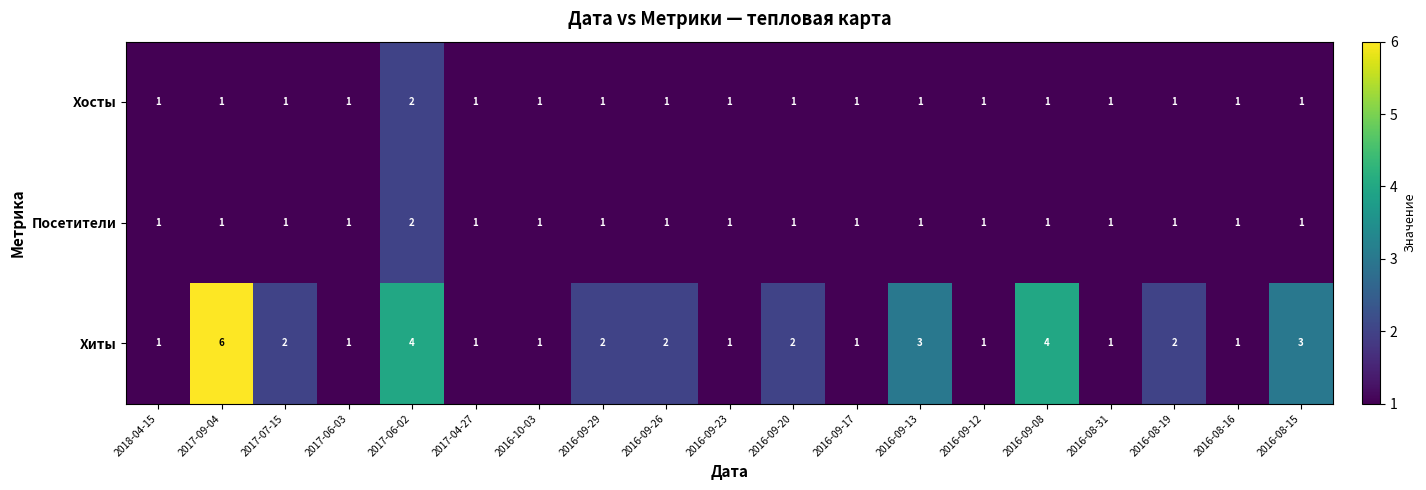

Is it true that Хиты equals 0 at 2016-08-31?

False